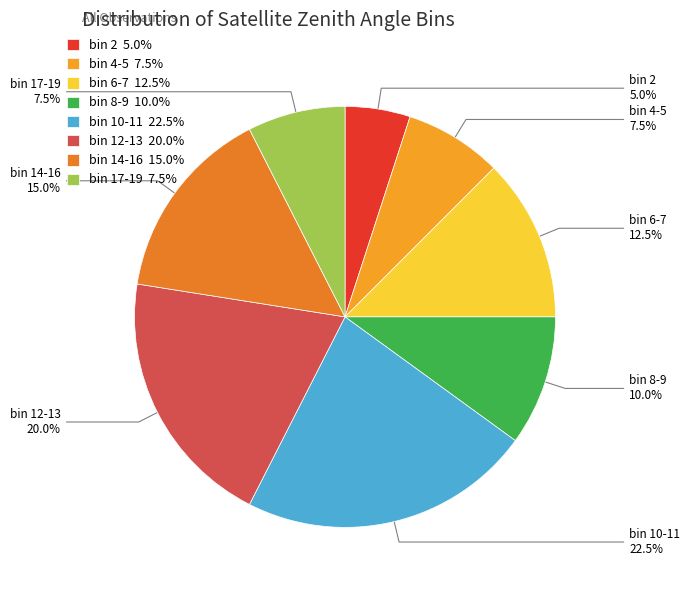

How many slices are in this pie chart?

8